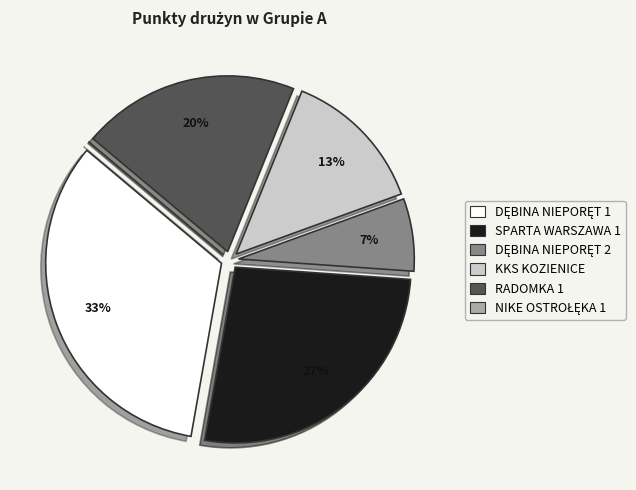

To the nearest percent, what is the average slice percentage?

17%